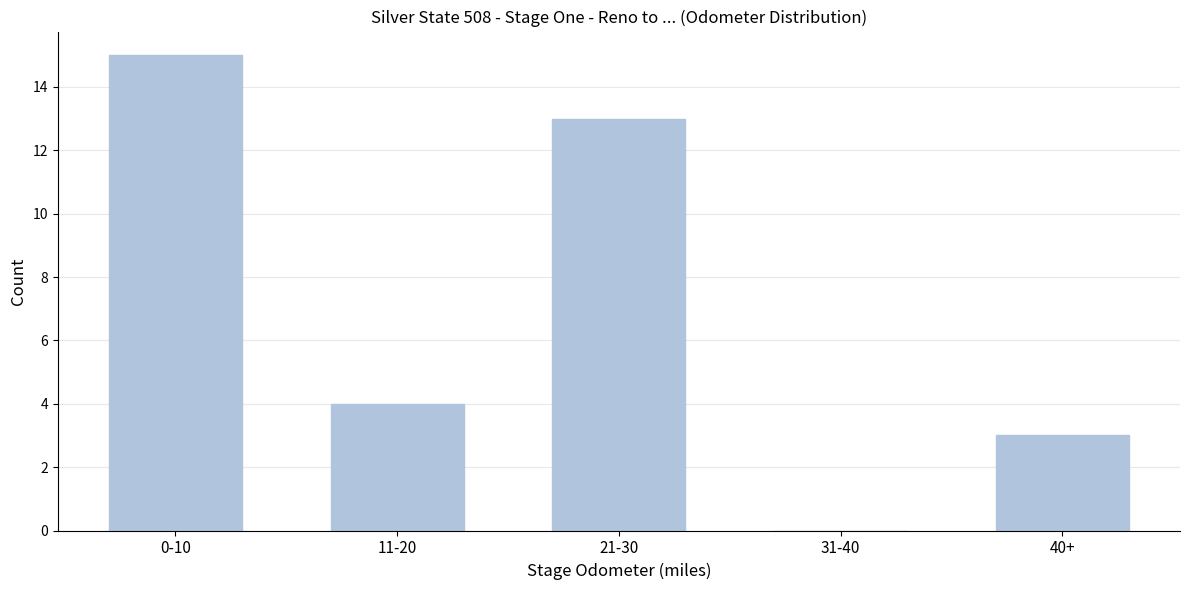

Reading left to right, transcribe all the data shown in this chart.

0-10=15	11-20=4	21-30=13	31-40=0	40+=3